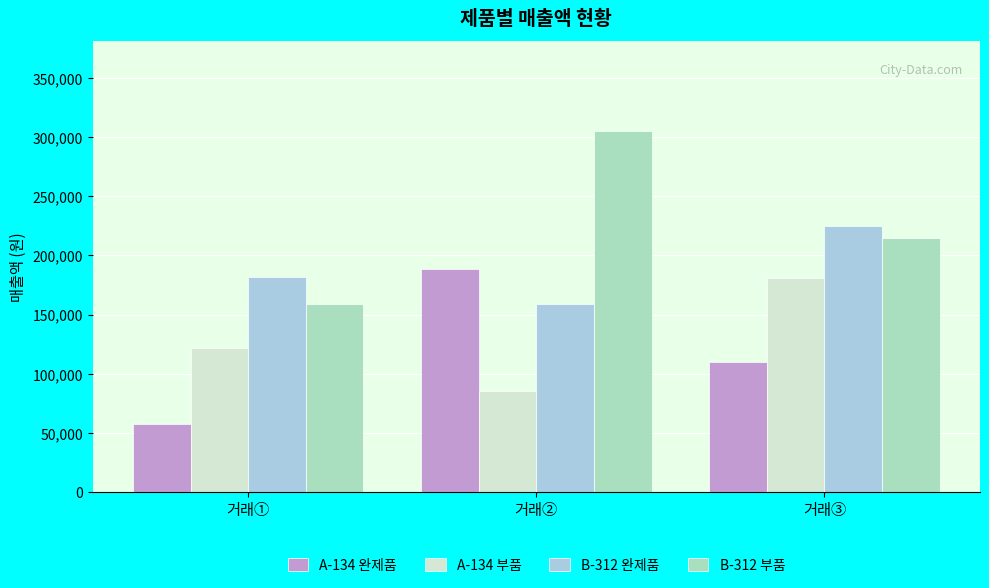

What is the spread (max minus min) of values at 거래③?

115140